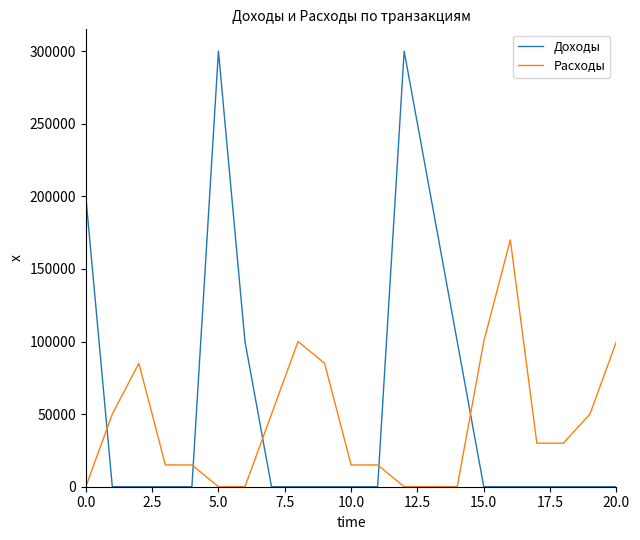

True or false: Расходы and Доходы cross at least once.

True